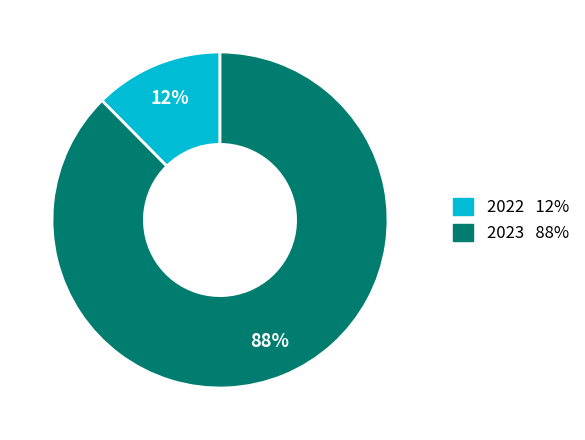

To the nearest percent, what is the combined percentage of 2023 and 2022?

100%